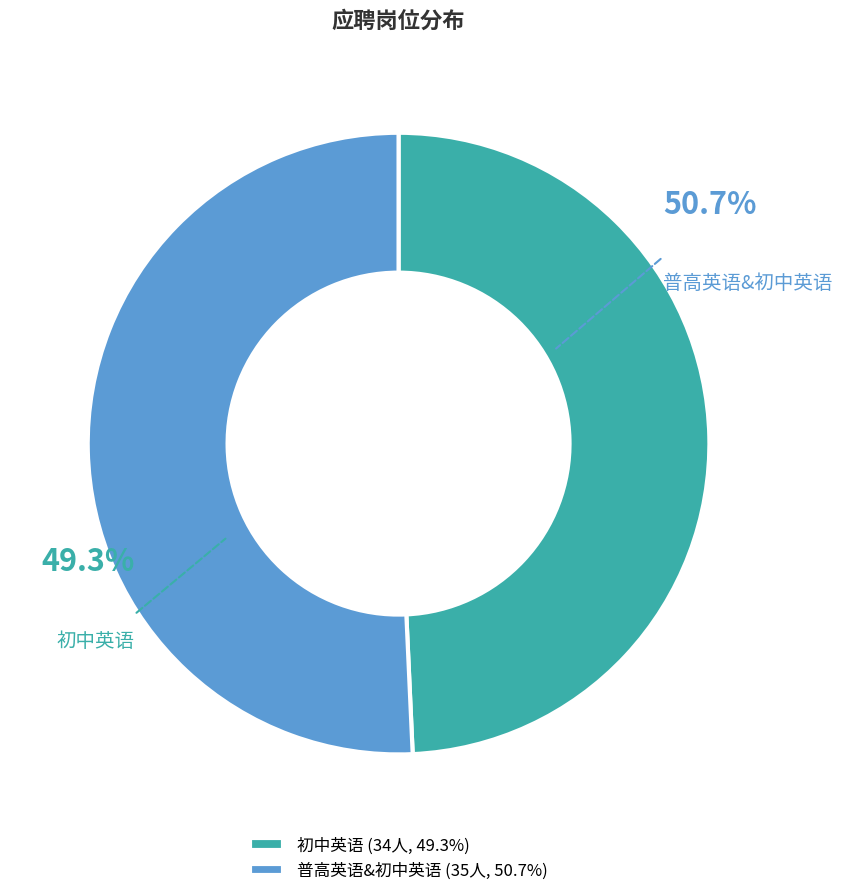

Rank the categories by value from lowest to highest.

初中英语, 普高英语&初中英语